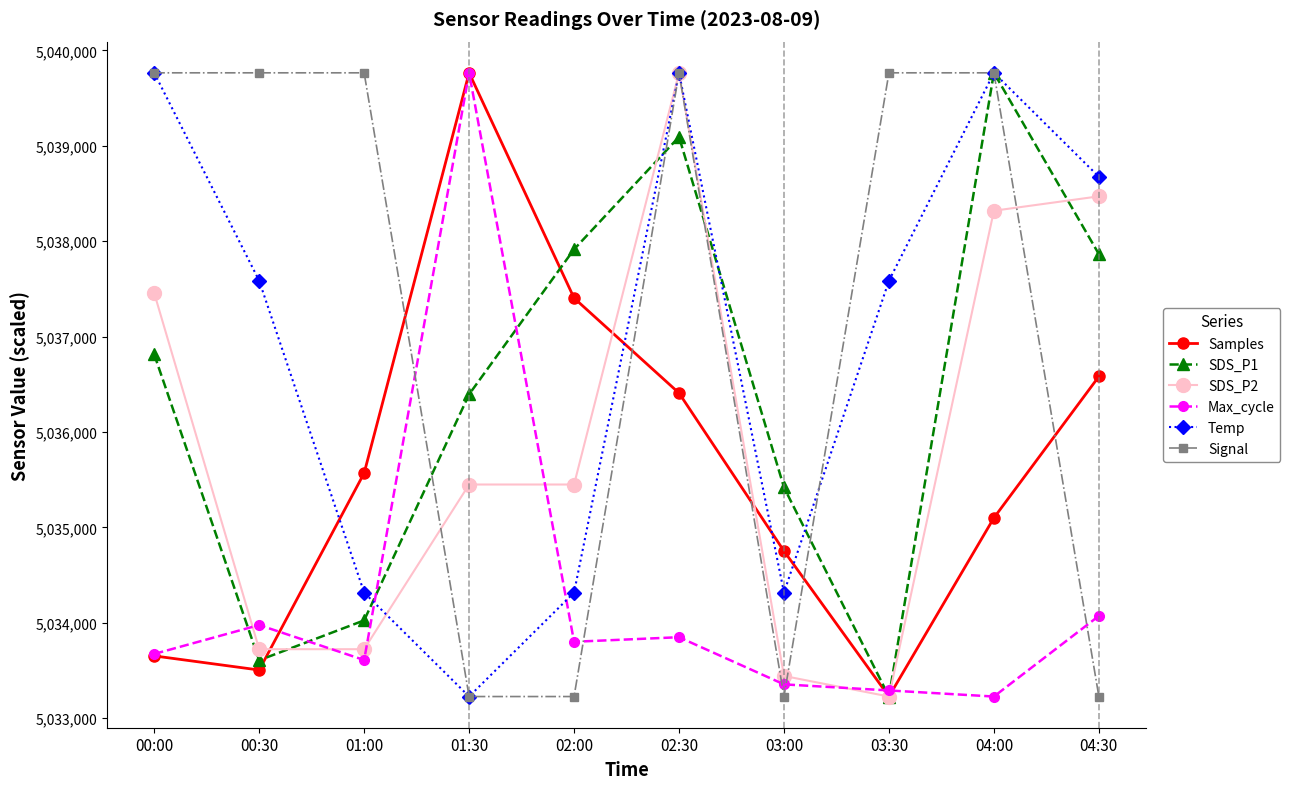

What is the total value across all series at 01:00?

30211014.9